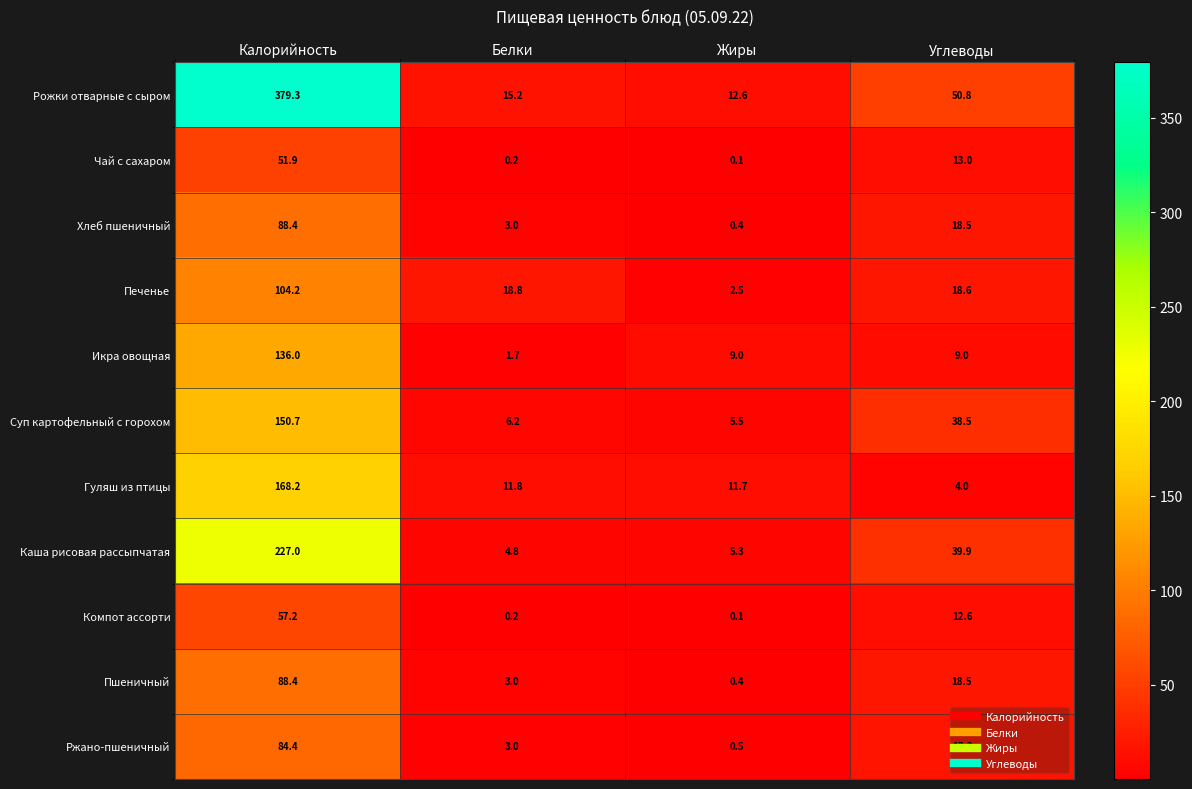

The value of Ржано-пшеничный at Белки is 1.1. True or false?

False